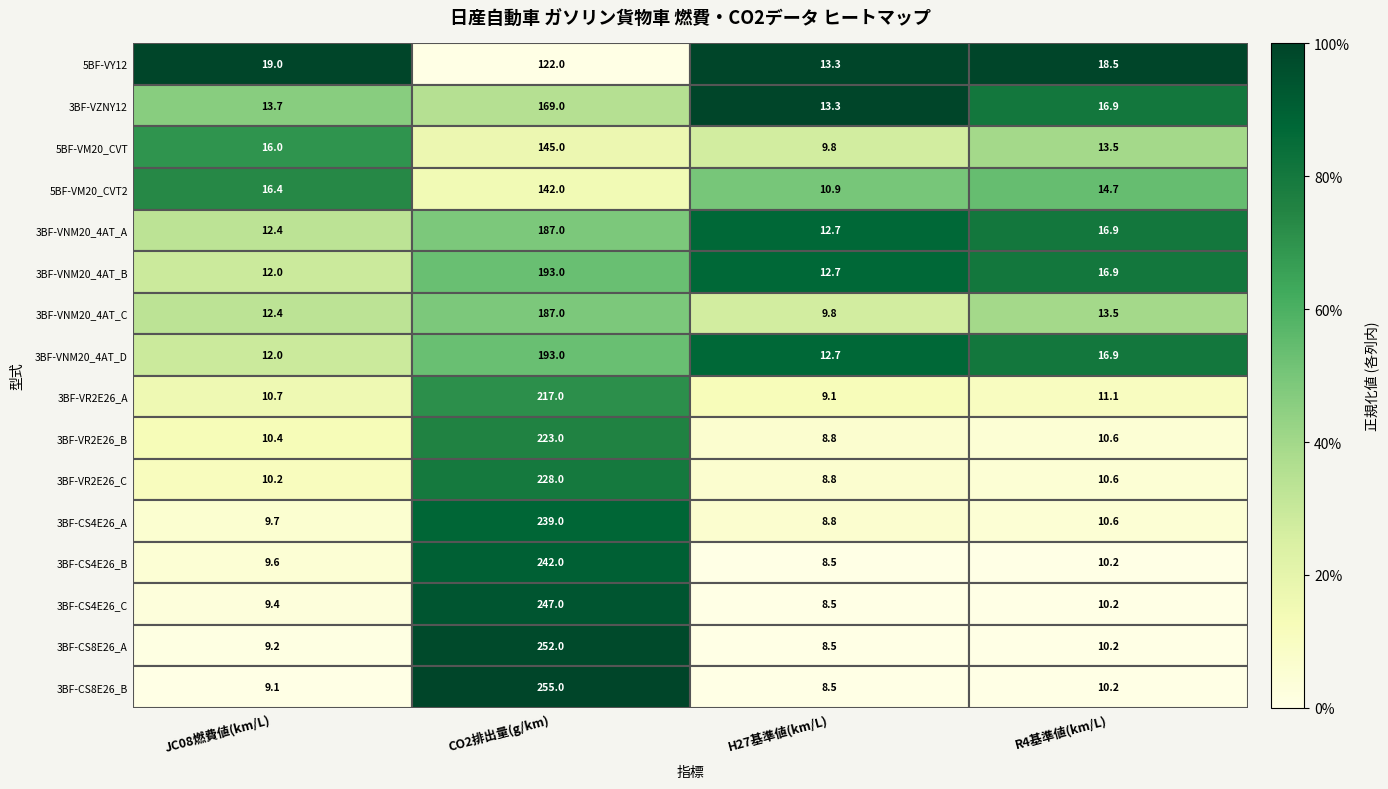

What is the difference between the maximum and minimum values in the 3BF-CS4E26_C series?

238.5